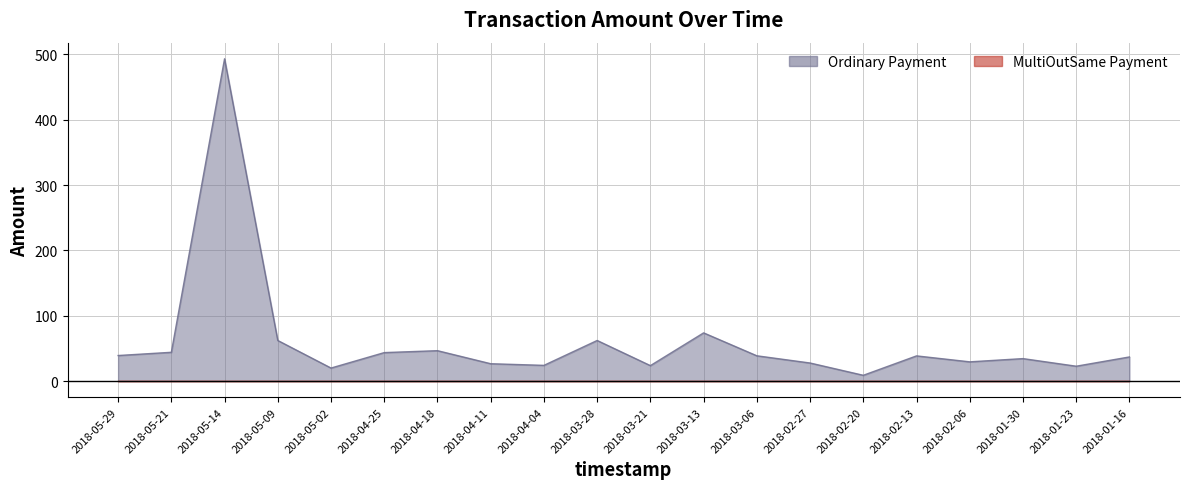

What is the smallest value displayed?

9.0